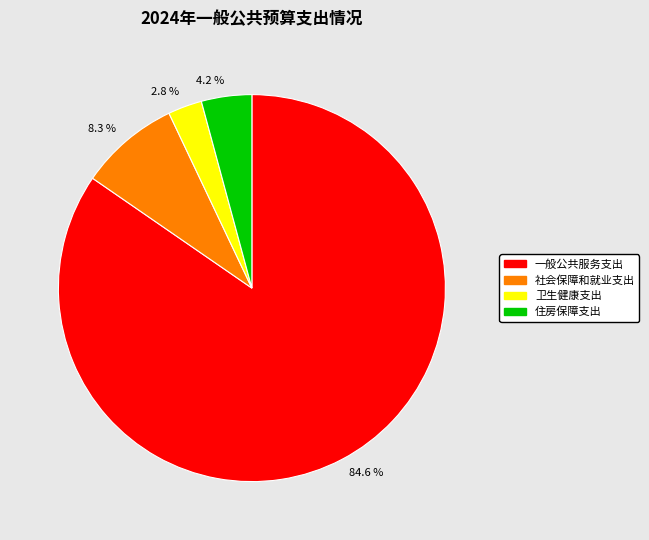

What is the smallest slice in the pie chart?

2.8 %